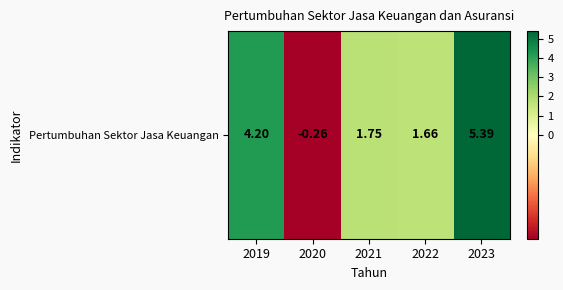

How many negative values are there?

1